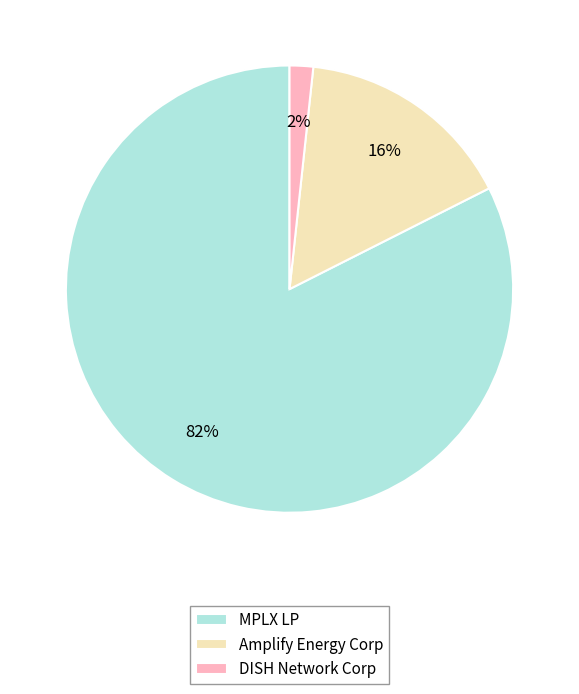

Rank the categories by value from highest to lowest.

MPLX LP, Amplify Energy Corp, DISH Network Corp